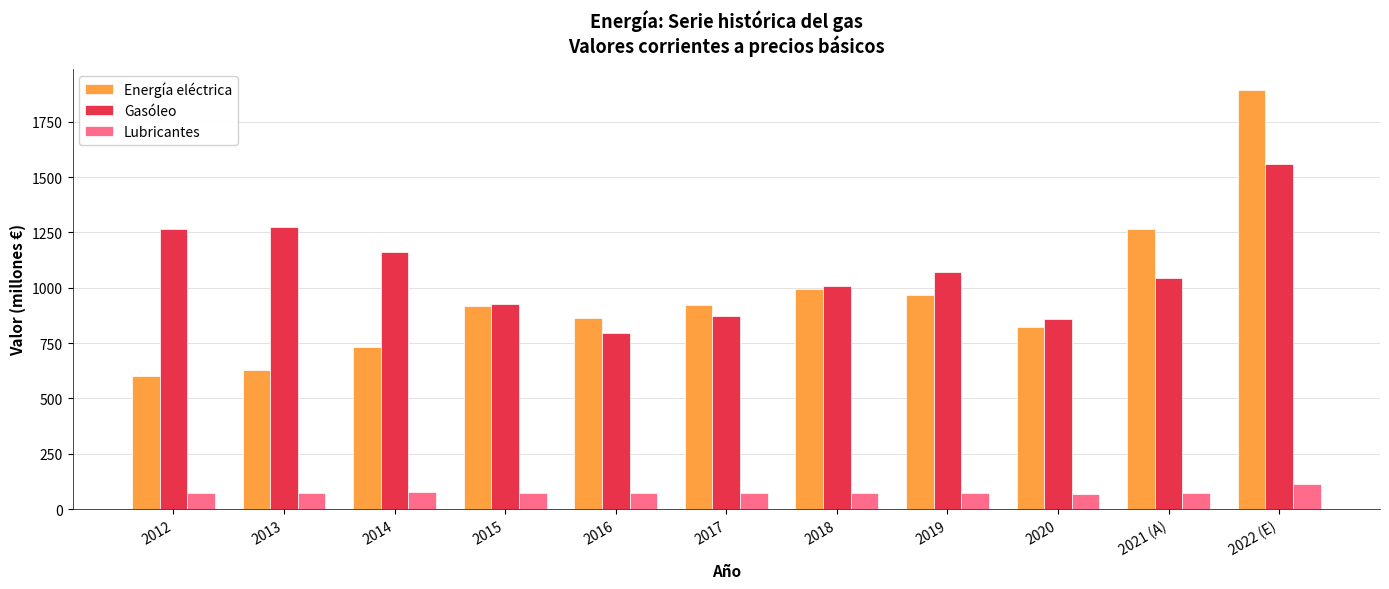

What is the value of the Energía eléctrica bar at the 1st from the left?

602.9